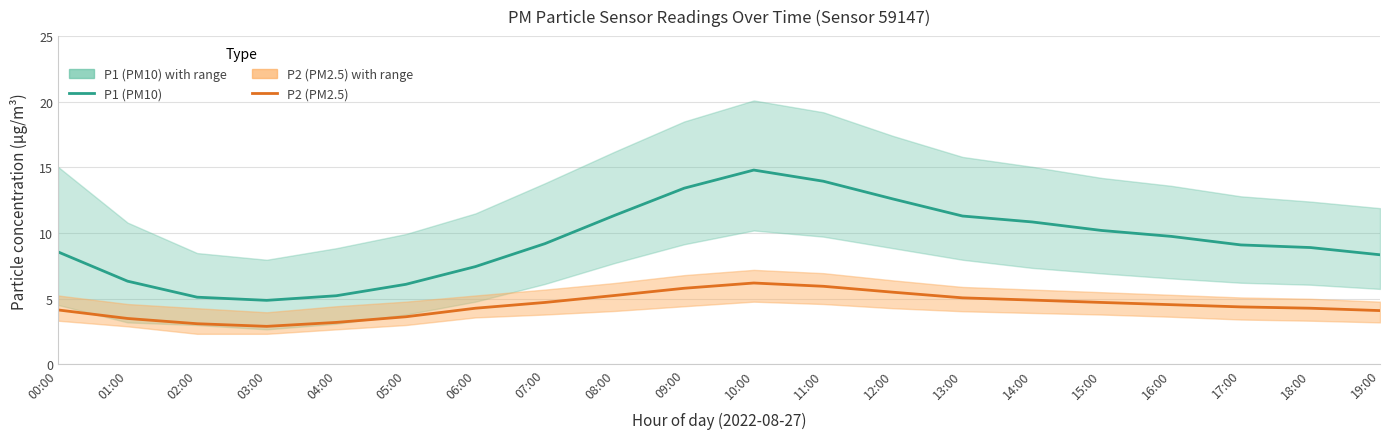

Is the value of P1 (PM10) at 07:00 greater than the value of P2 (PM2.5) at 14:00?

Yes